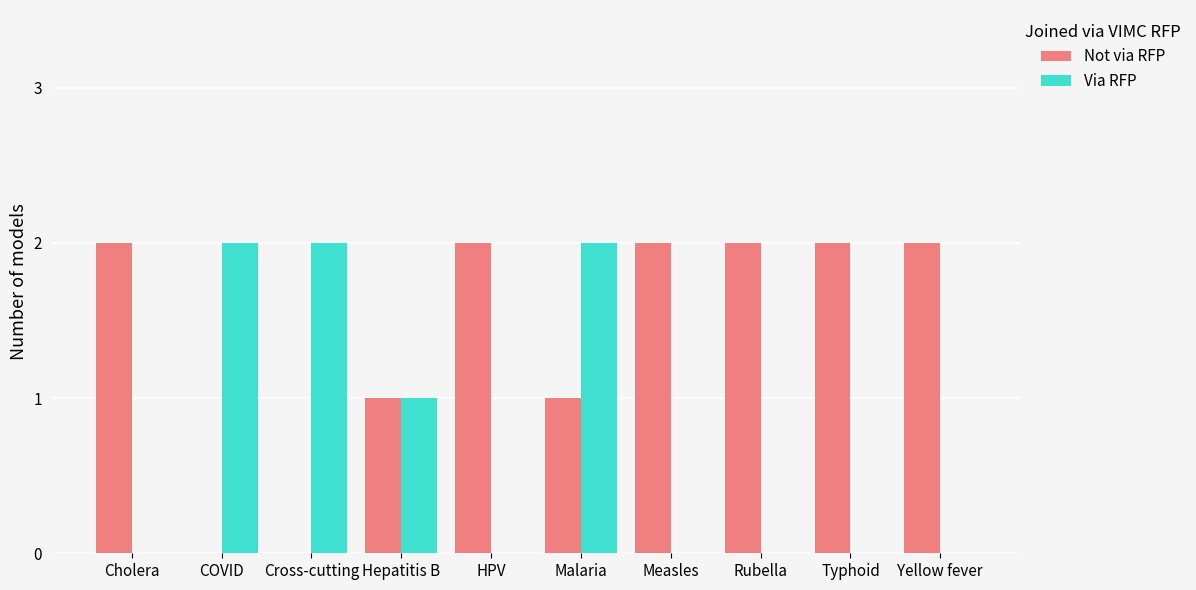

Reading left to right, what are all the values shown in this chart?

Not via RFP: 2	0	0	1	2	1	2	2	2	2
Via RFP: 0	2	2	1	0	2	0	0	0	0